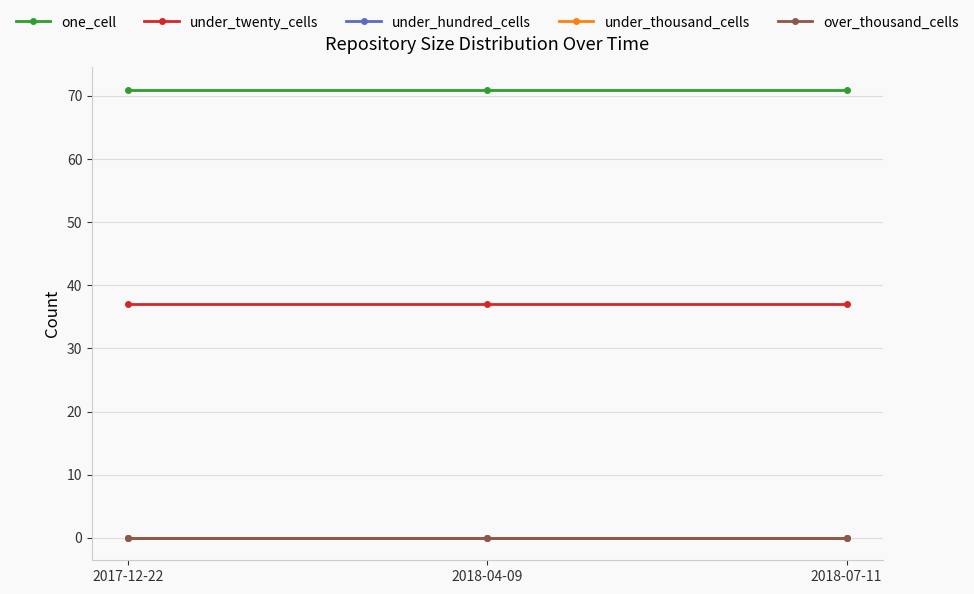

Does the chart display data point markers on the line(s)?

Yes